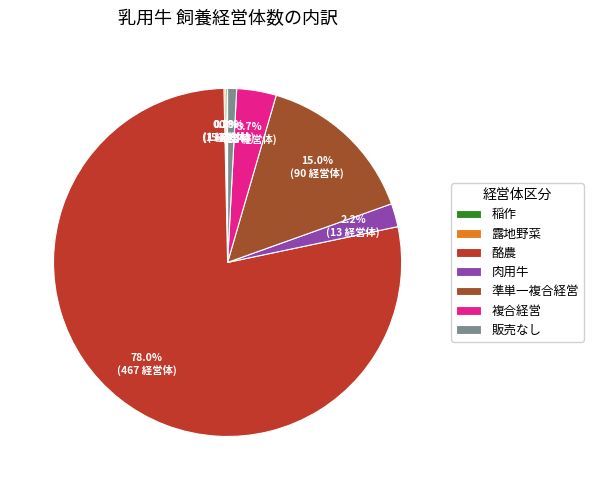

Does 酪農 represent more than half of the total?

Yes